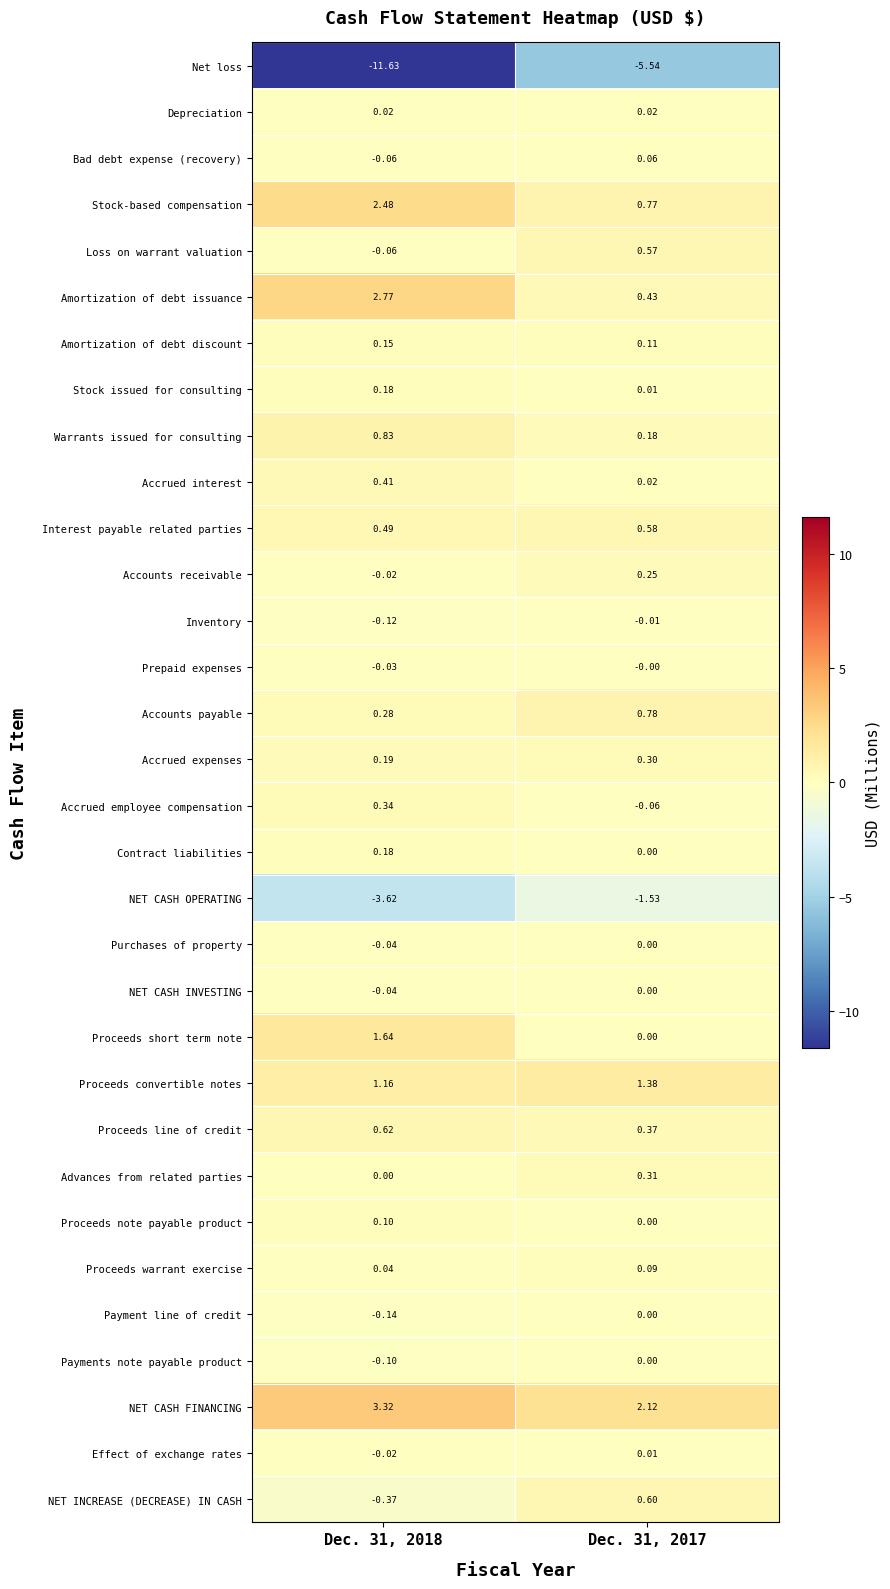

Between Dec. 31, 2018 and Dec. 31, 2017, which series saw the biggest shift?

Net loss